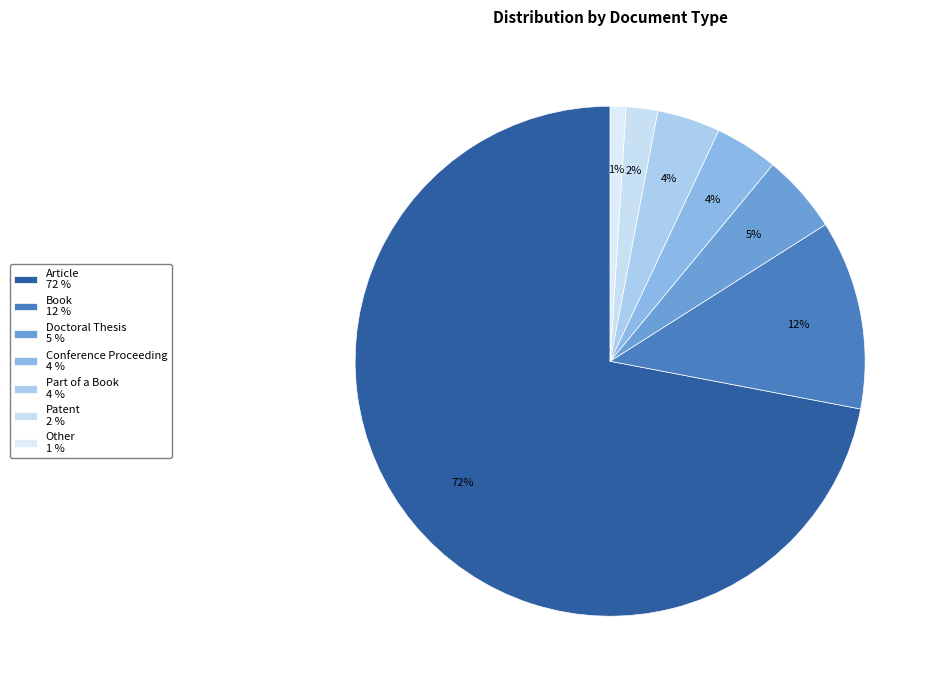

To the nearest percent, what is the average slice percentage?

14%